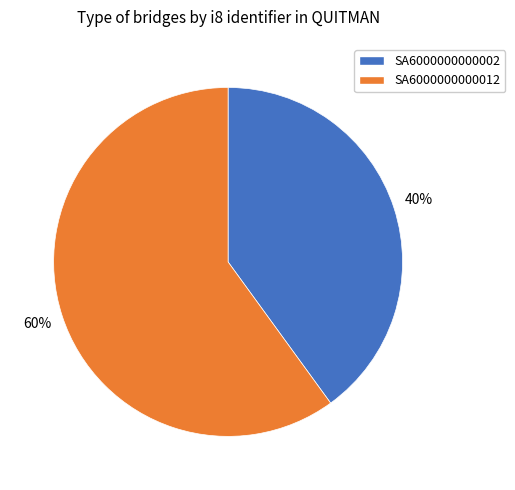

Combined, do SA6000000000012 and SA6000000000002 account for over 50%?

Yes